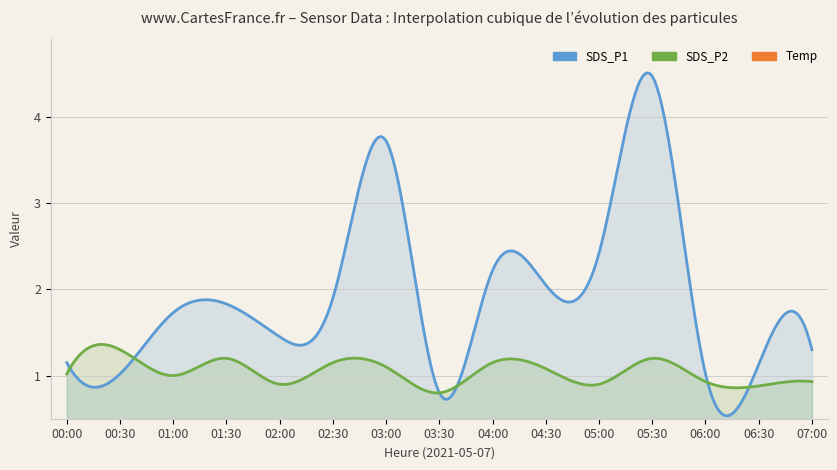

What position from the left is 04:30?

10